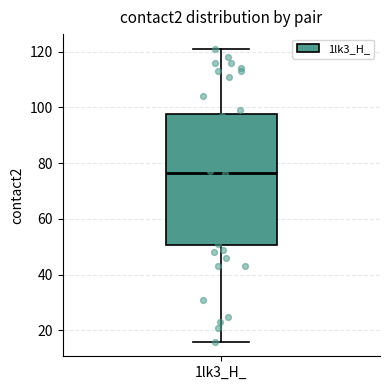

Read this box plot against the y-axis: the position of the median line, the range covered by the box, and the ends of both whiskers. The values are not printed on the chart, so give them approximately, as read against the axis.

median 76, box 50 to 98, whiskers 16 to 122